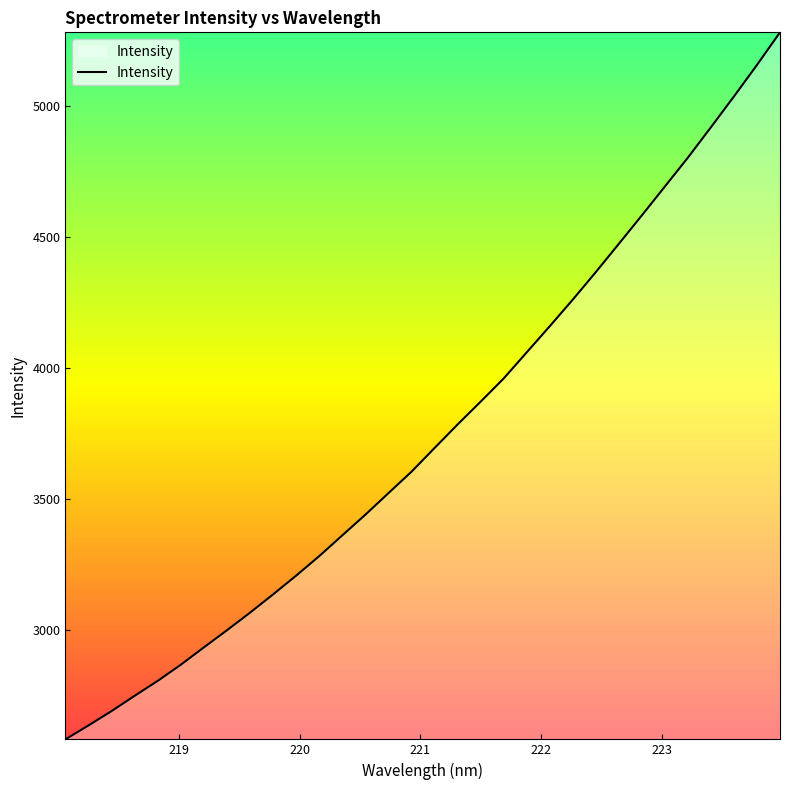

Reading left to right, extract all data points from this chart.

2583.1	2636.2	2691.0	2749.3	2806.3	2867.8	2934.1	2999.5	3066.6	3136.3	3207.9	3282.3	3361.5	3440.3	3522.6	3604.3	3694.8	3784.6	3871.7	3960.2	4059.9	4159.6	4261.3	4366.2	4474.2	4582.8	4693.0	4803.4	4919.3	5036.8	5157.1	5281.6